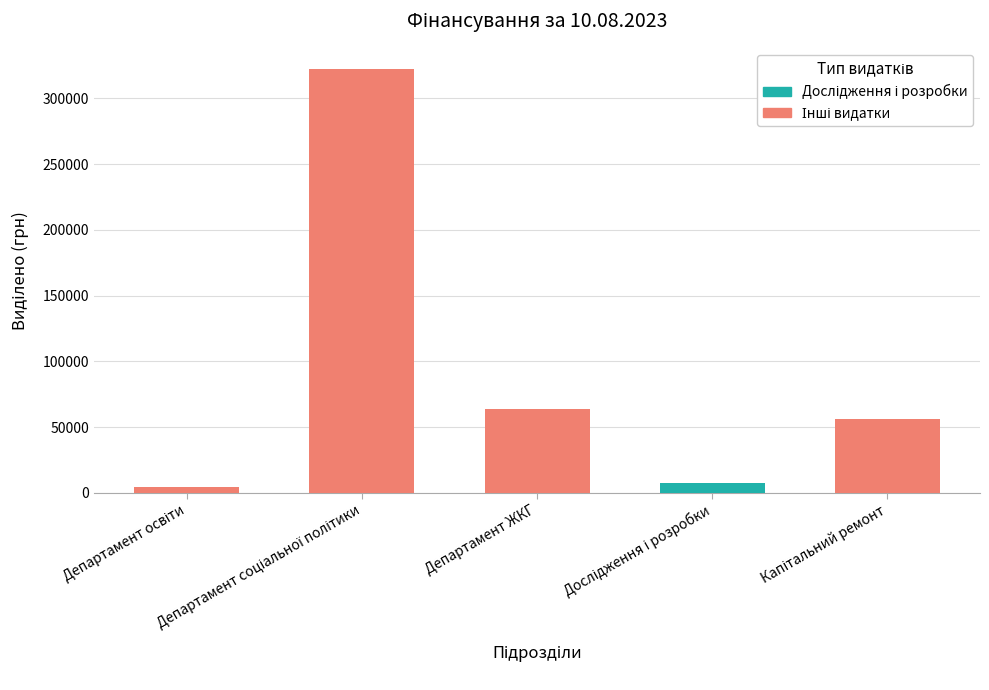

Where does the data first go above 56500?

Департамент соціальної політики